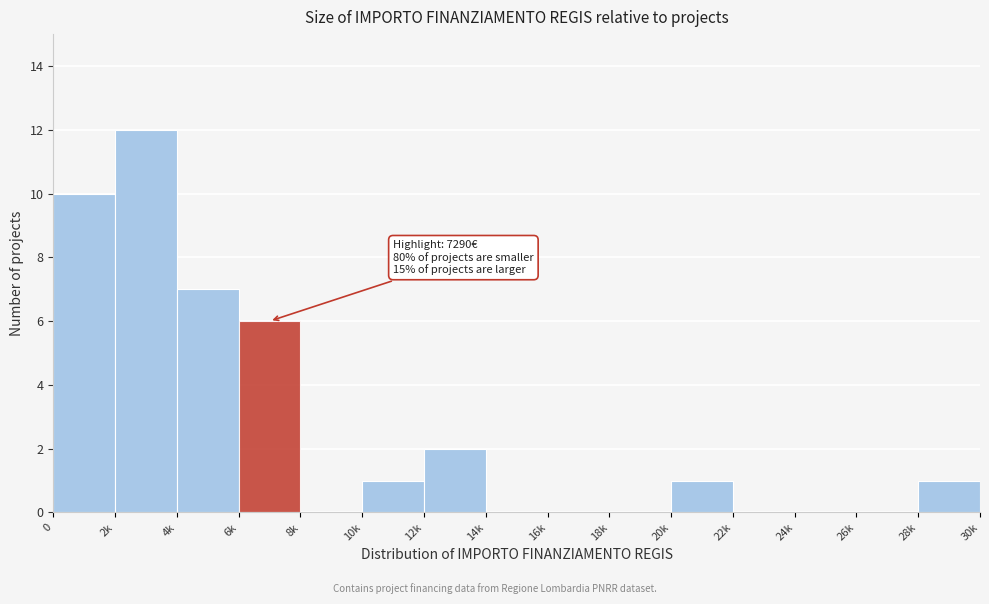

Reading left to right, transcribe all the data shown in this chart.

0=10	2k=12	4k=7	6k=6	8k=0	10k=1	12k=2	14k=0	16k=0	18k=0	20k=1	22k=0	24k=0	26k=0	28k=1